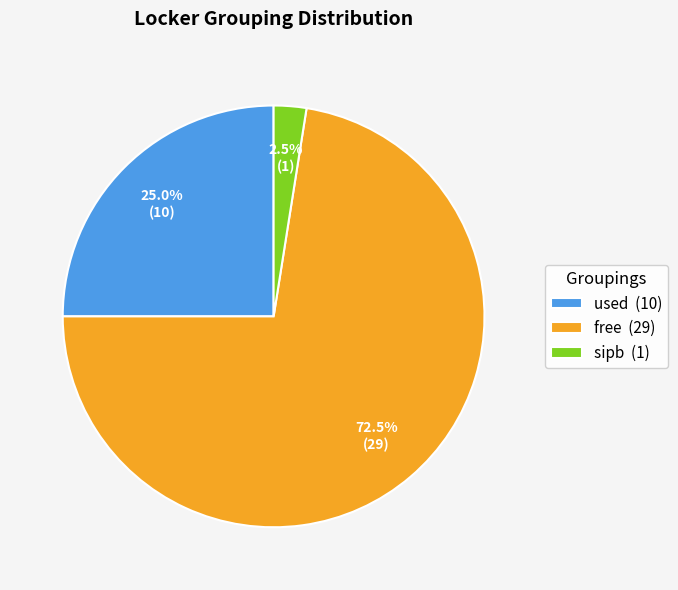

Between used (10) and free (29), which is larger?

free (29)